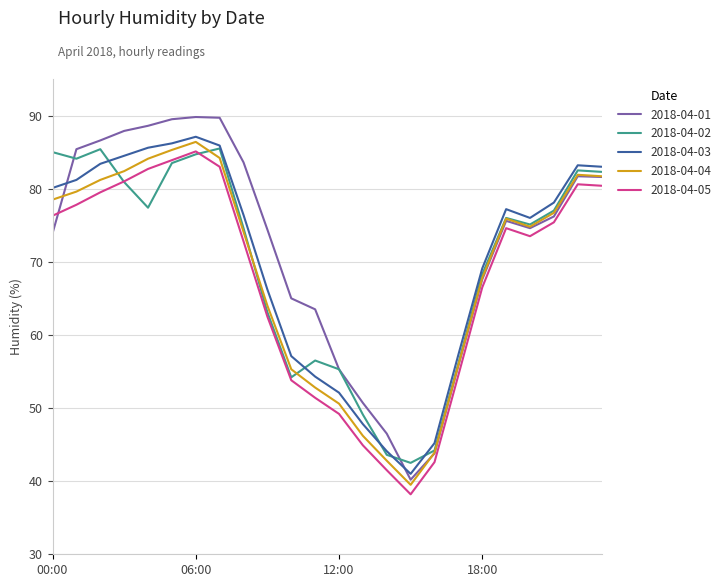

True or false: 2018-04-02 has more than 0 interior local peaks.

True